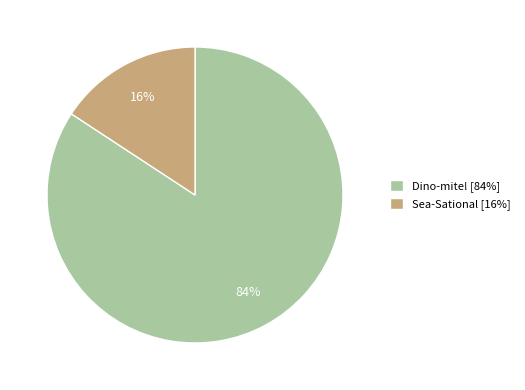

Between Sea-Sational [16%] and Dino-mite! [84%], which is larger?

Dino-mite! [84%]